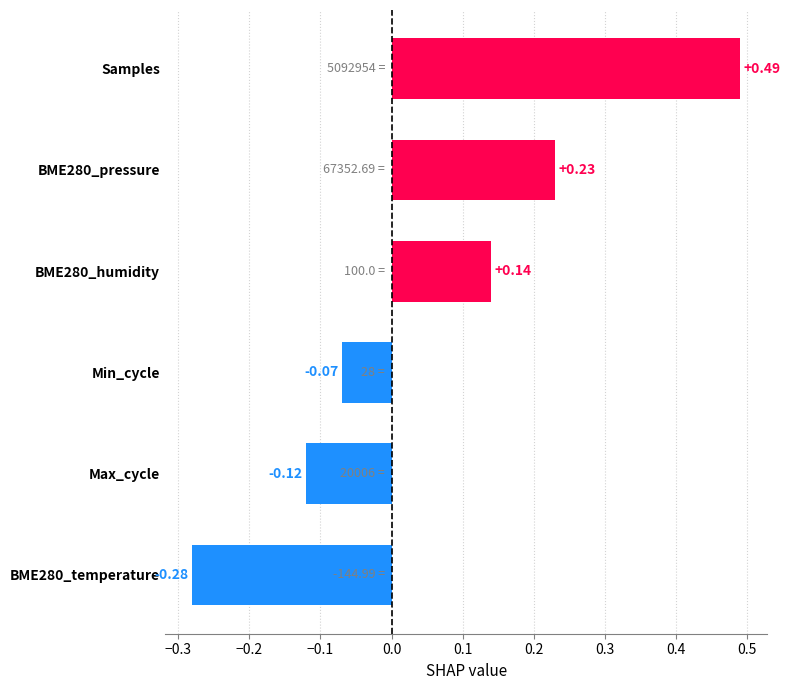

Rank the categories by value from lowest to highest.

BME280_temperature, Max_cycle, Min_cycle, BME280_humidity, BME280_pressure, Samples